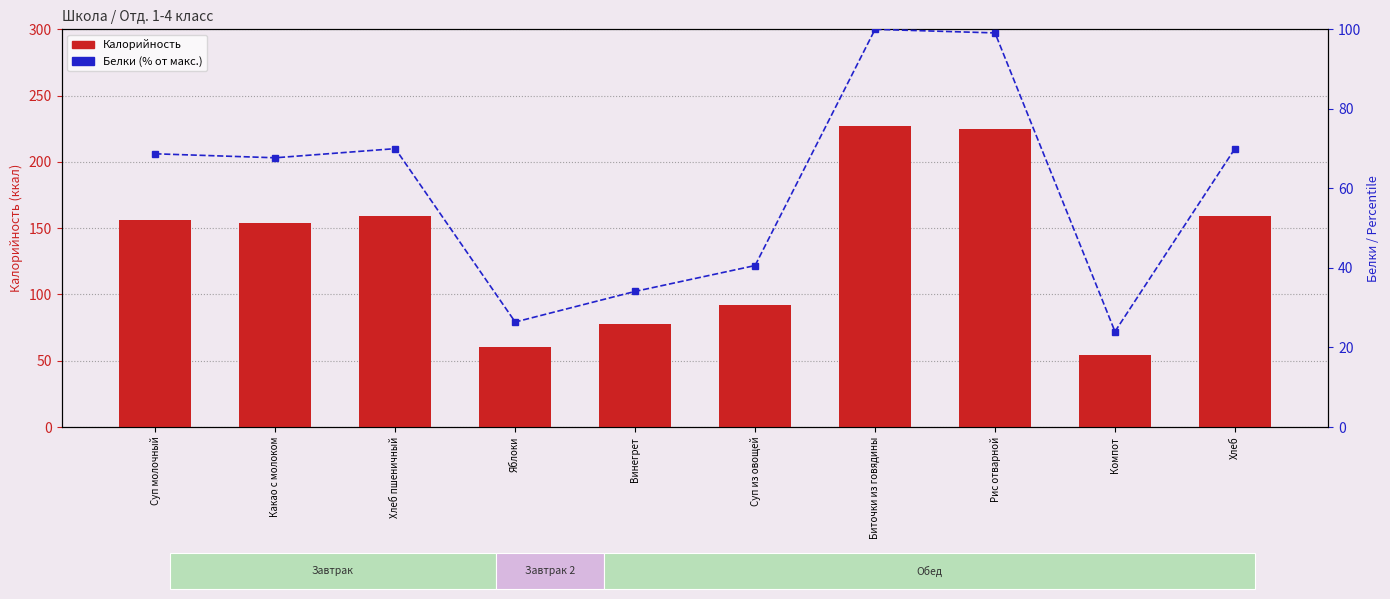

Reading left to right, what are all the values shown in this chart?

Калорийность: 156.1	153.9	159.0	60.0	77.6	92.2	227.2	225.2	54.6	159.0
Белки (% от макс.): 68.7	67.7	70.0	26.4	34.1	40.6	100.0	99.1	24.0	70.0